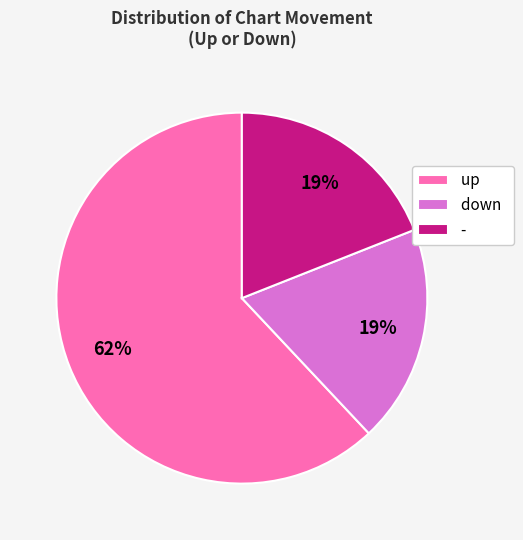

To the nearest percent, what is the average slice percentage?

33%